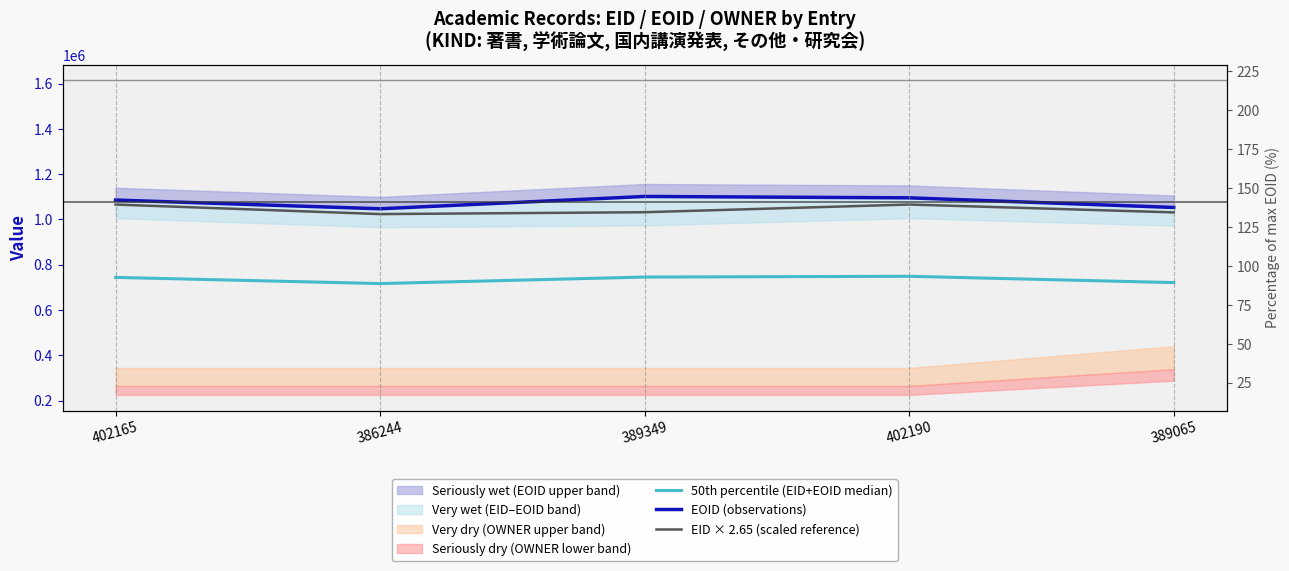

Reading left to right, what are all the values shown in this chart?

50th percentile (EID+EOID median): 402165=743881.0	386244=716628.0	389349=745371.5	402190=748754.5	389065=720933.5
EOID (observations): 402165=1085597.0	386244=1047012.0	389349=1101394.0	402190=1095319.0	389065=1052802.0
EID × 2.65 (scaled reference): 402165=1065737.2	386244=1023546.6	389349=1031774.8	402190=1065803.5	389065=1031022.2